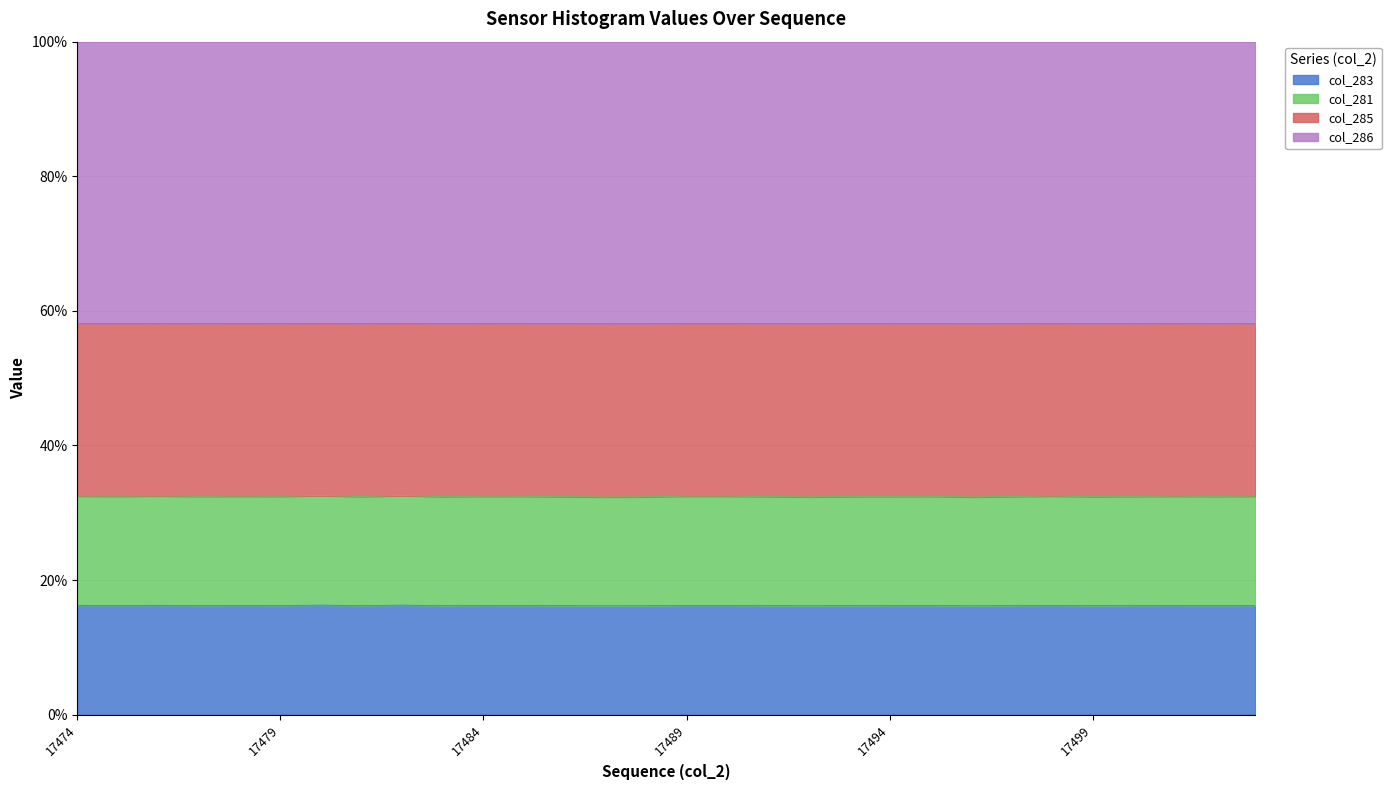

Is it true that col_281 equals 0.1 at 17477?

False